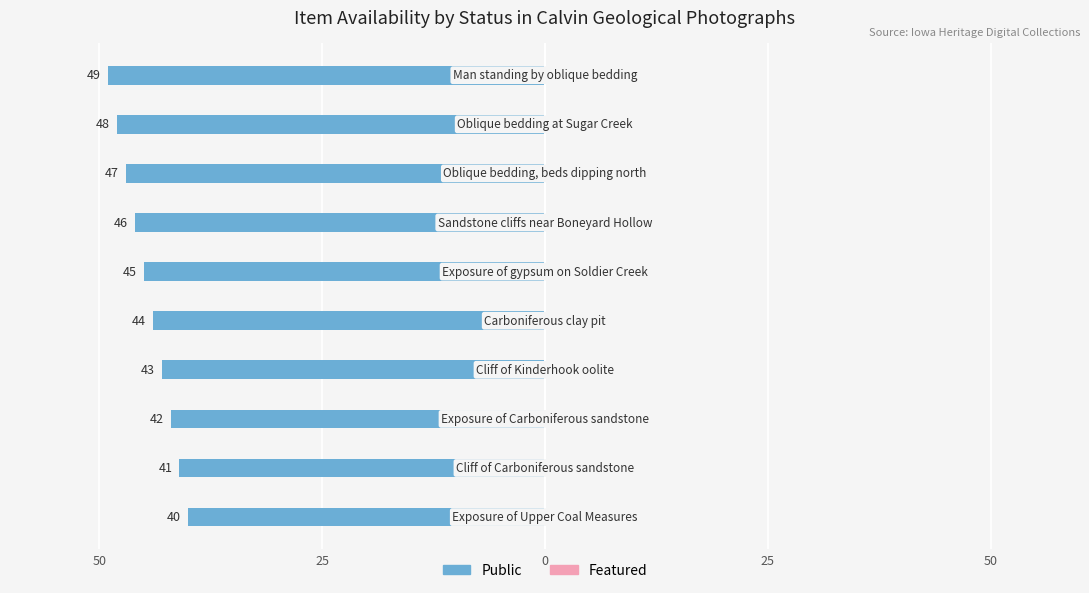

Does the chart contain any negative values?

Yes